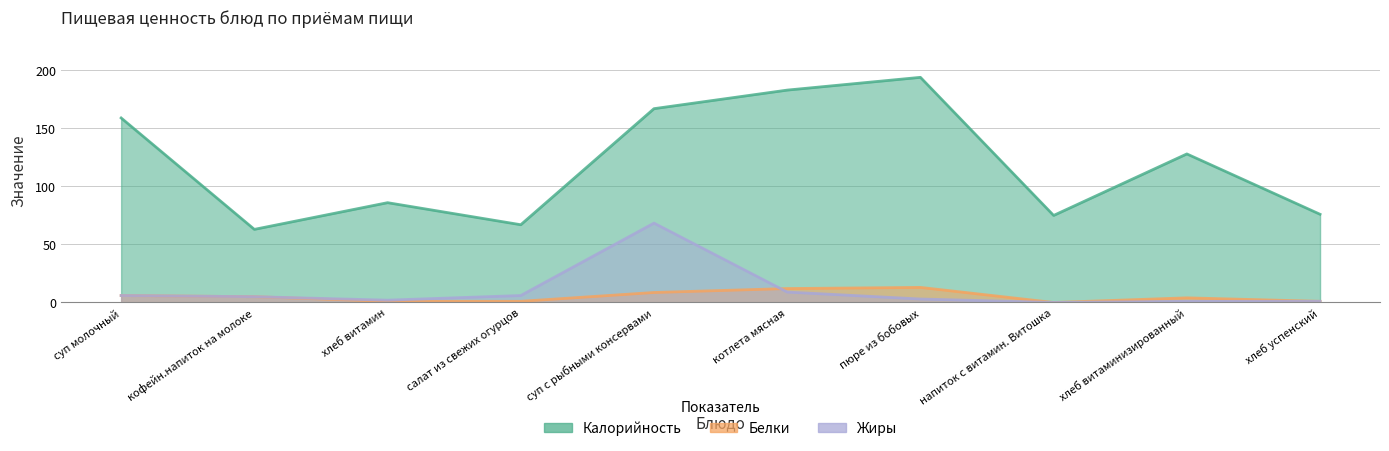

Between салат из свежих огурцов and напиток с витамин. Витошка, which is larger?

напиток с витамин. Витошка